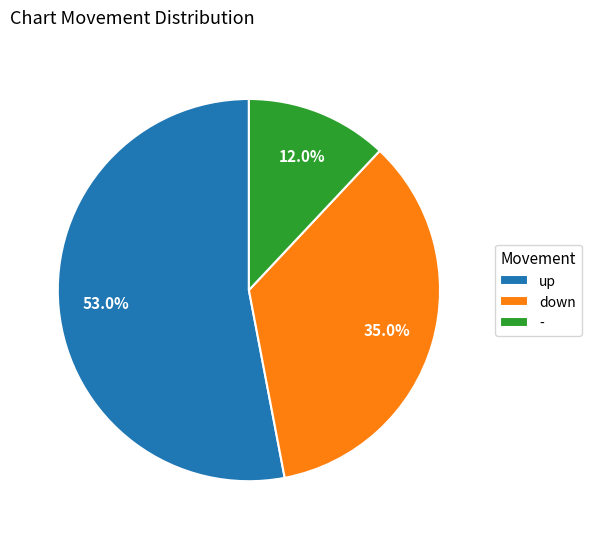

To the nearest percent, what is the combined percentage of down and up?

88%